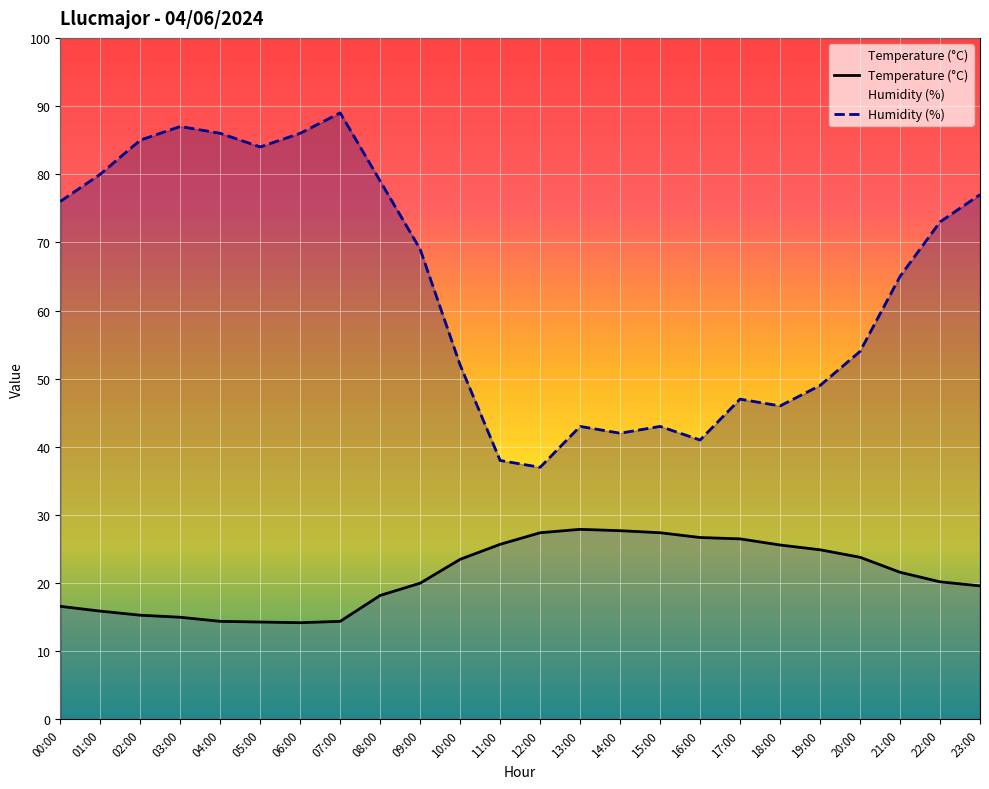

List the labels in order of Temperature (°C) value, smallest first.

06:00, 05:00, 04:00, 07:00, 03:00, 02:00, 01:00, 00:00, 08:00, 23:00, 09:00, 22:00, 21:00, 10:00, 20:00, 19:00, 18:00, 11:00, 17:00, 16:00, 12:00, 15:00, 14:00, 13:00